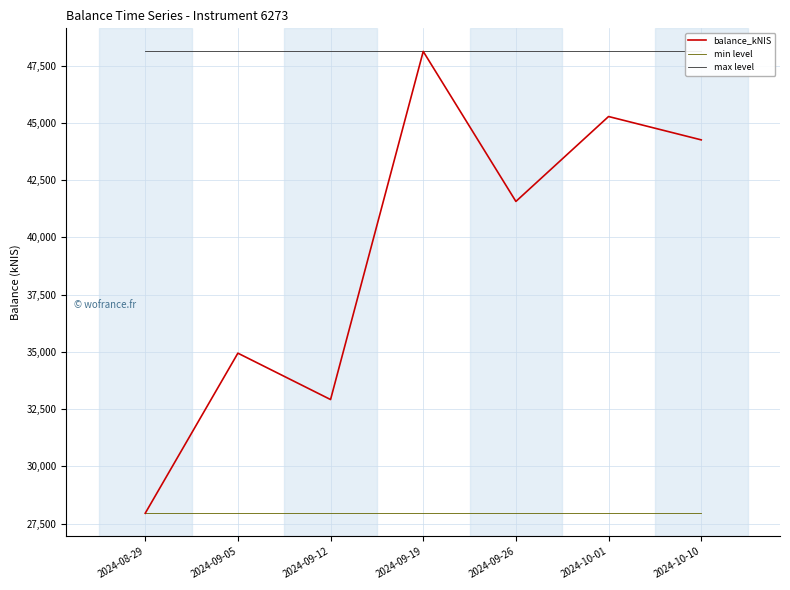

The max level series shows 48127.4 at 2024-08-29. True or false?

True